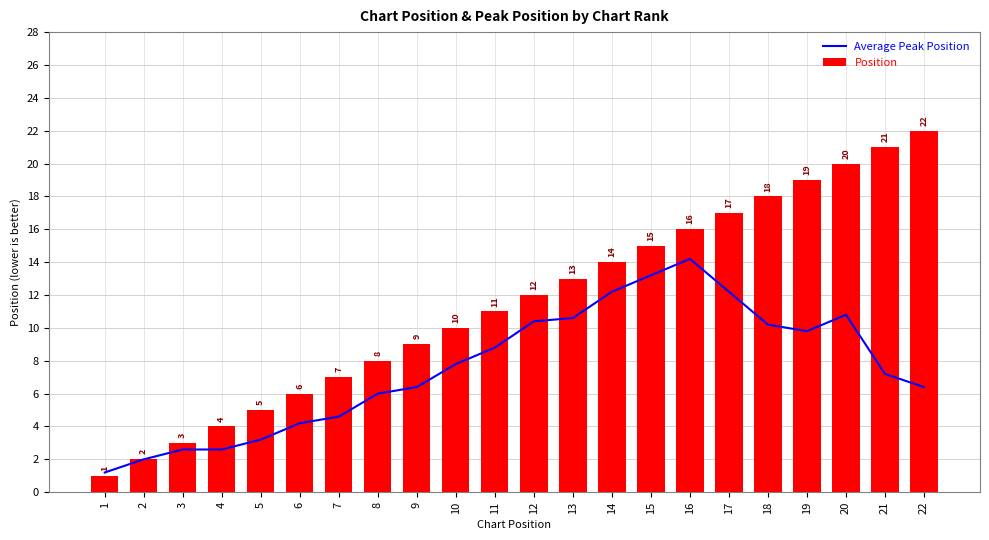

Which series has the widest spread of values?

Position